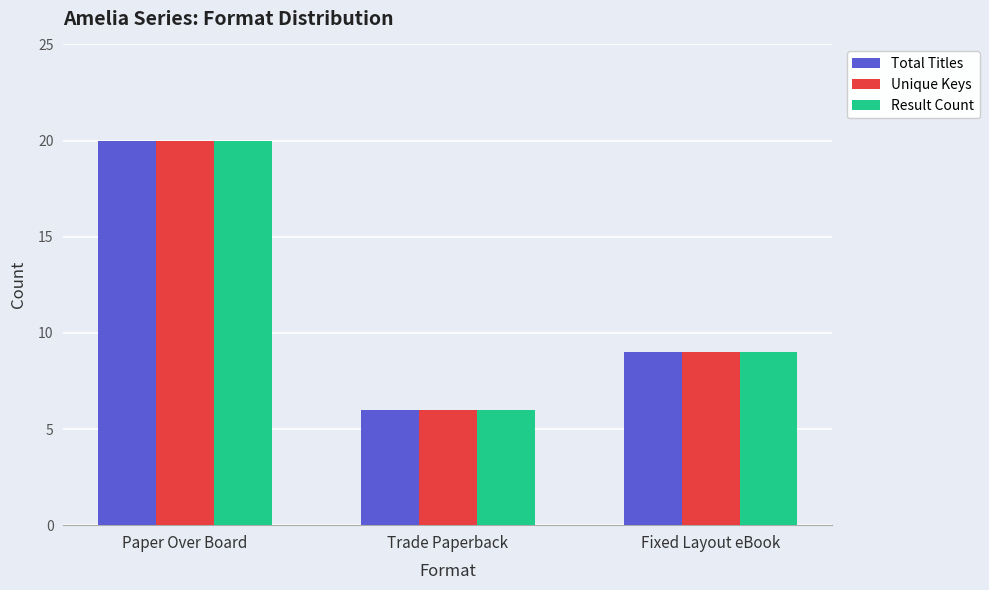

At which label does Unique Keys first exceed 9?

Paper Over Board